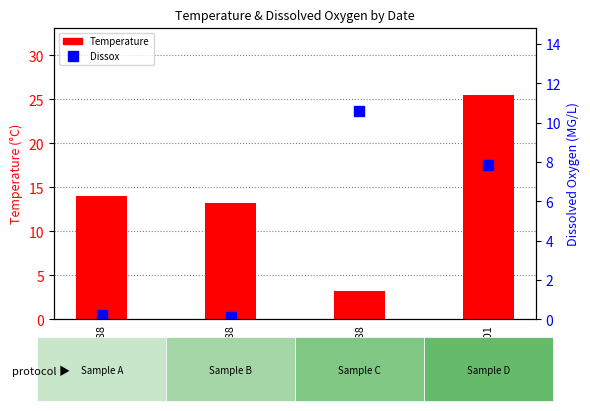

Reading right to left, what are all the values shown in this chart?

Temperature: 07/18/2001=25.5	11/08/1988=3.2	08/10/1988=13.2	07/14/1988=14.0
Dissox: 07/18/2001=7.9	11/08/1988=10.6	08/10/1988=0.1	07/14/1988=0.2